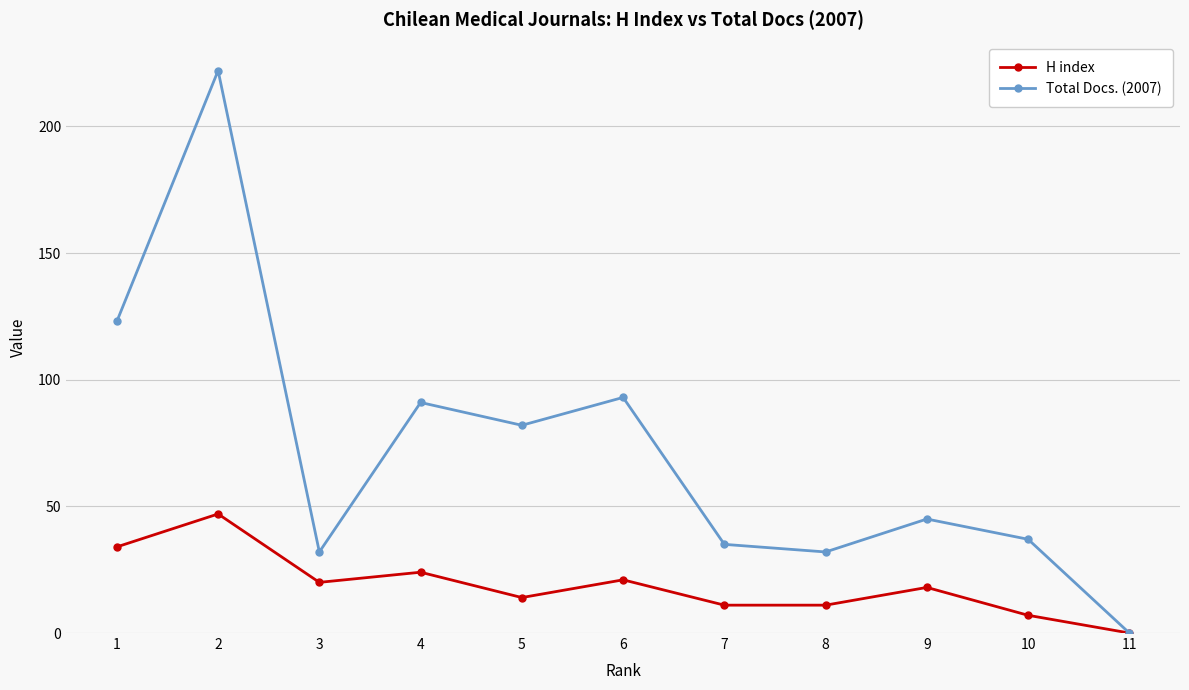

Reading right to left, transcribe all the data shown in this chart.

H index: 0	7	18	11	11	21	14	24	20	47	34
Total Docs. (2007): 0	37	45	32	35	93	82	91	32	222	123